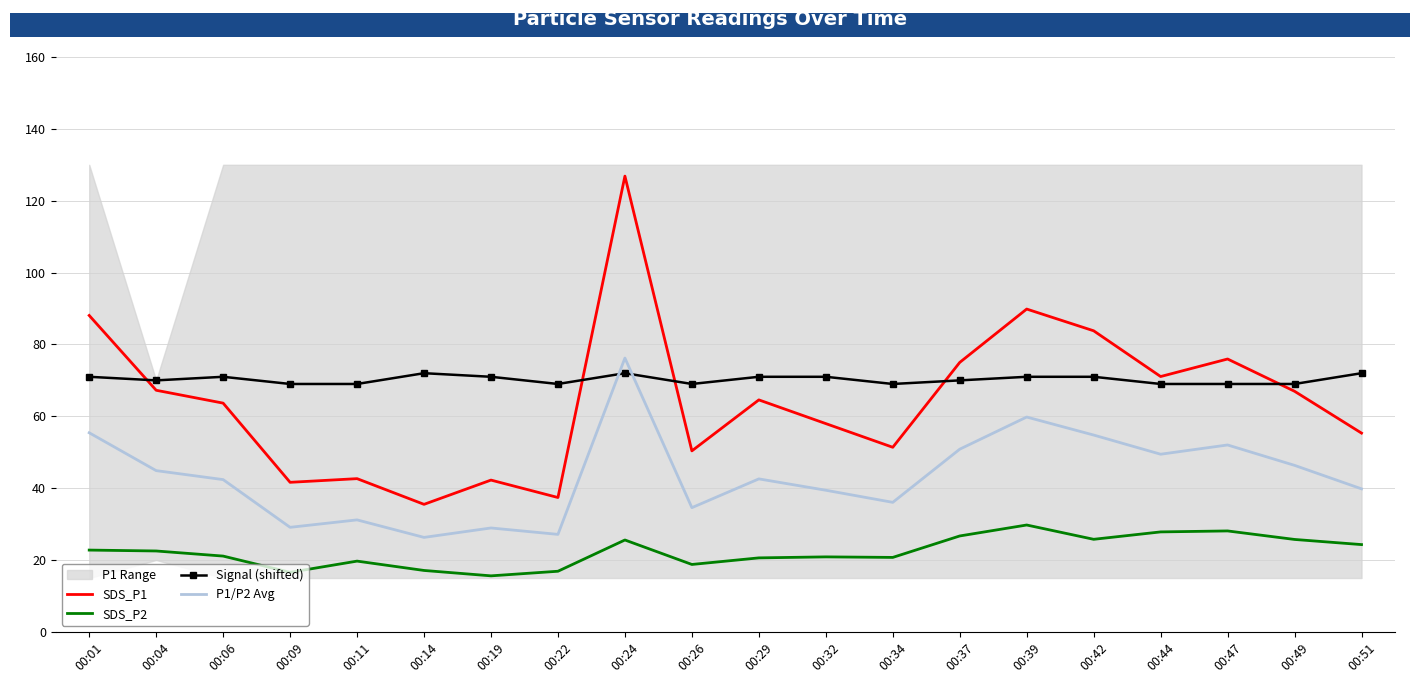

Is it true that SDS_P1 equals 50.4 at 00:26?

True